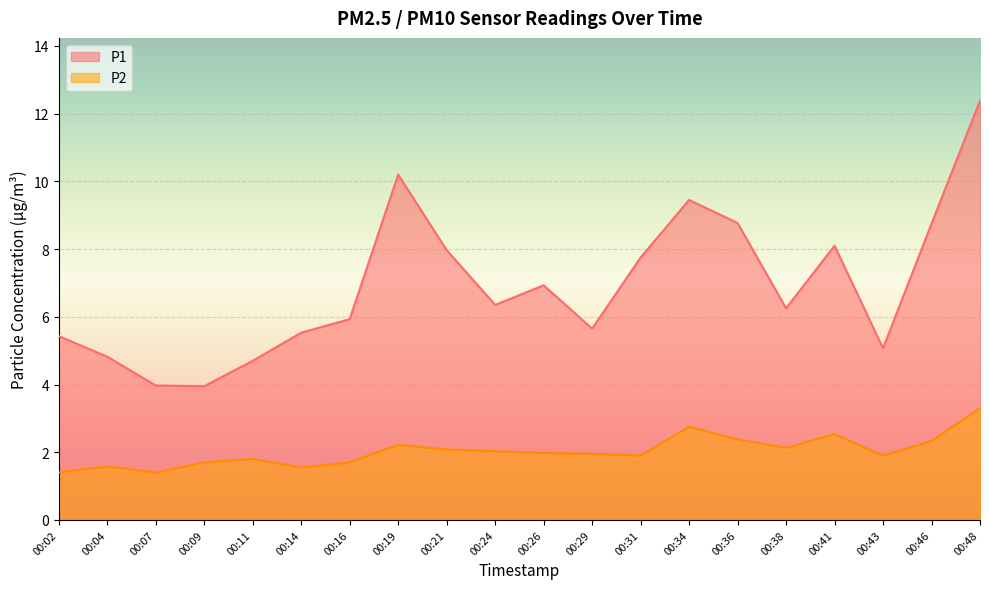

Reading left to right, extract all data points from this chart.

P1: 00:02=5.4	00:04=4.8	00:07=4.0	00:09=4.0	00:11=4.7	00:14=5.5	00:16=5.9	00:19=10.2	00:21=8.0	00:24=6.3	00:26=6.9	00:29=5.7	00:31=7.8	00:34=9.4	00:36=8.8	00:38=6.2	00:41=8.1	00:43=5.1	00:46=8.8	00:48=12.4
P2: 00:02=1.4	00:04=1.6	00:07=1.4	00:09=1.7	00:11=1.8	00:14=1.6	00:16=1.7	00:19=2.2	00:21=2.1	00:24=2.0	00:26=2.0	00:29=1.9	00:31=1.9	00:34=2.8	00:36=2.4	00:38=2.1	00:41=2.5	00:43=1.9	00:46=2.3	00:48=3.3